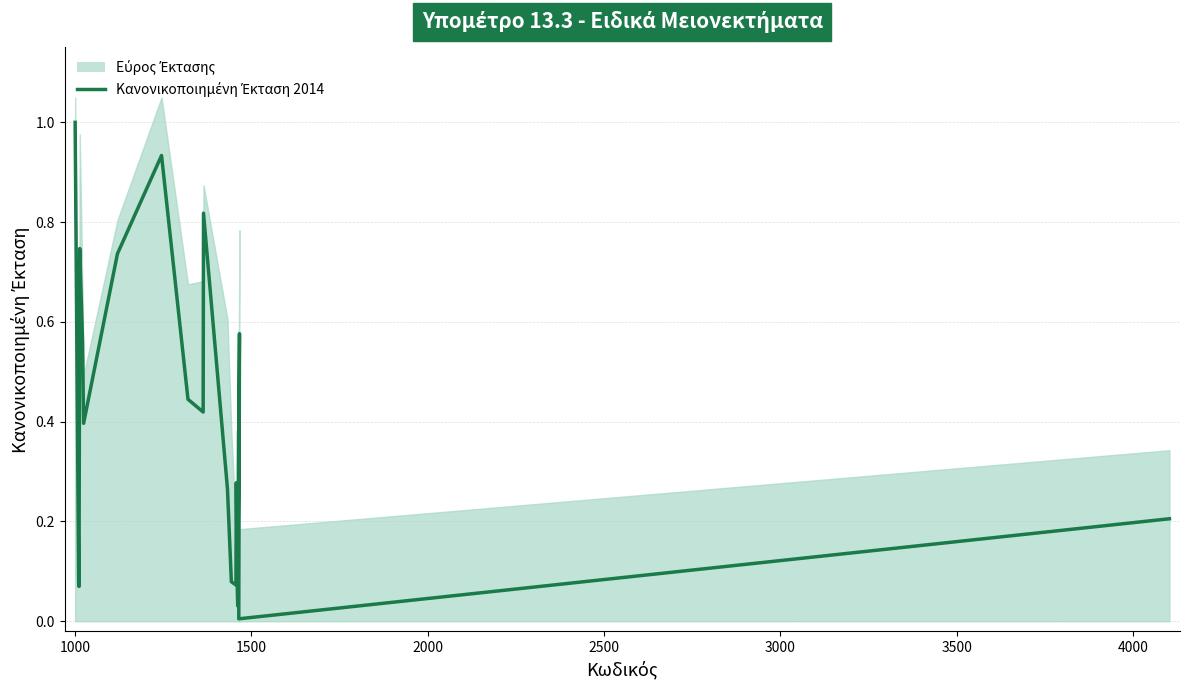

Does the chart have visible grid lines?

Yes